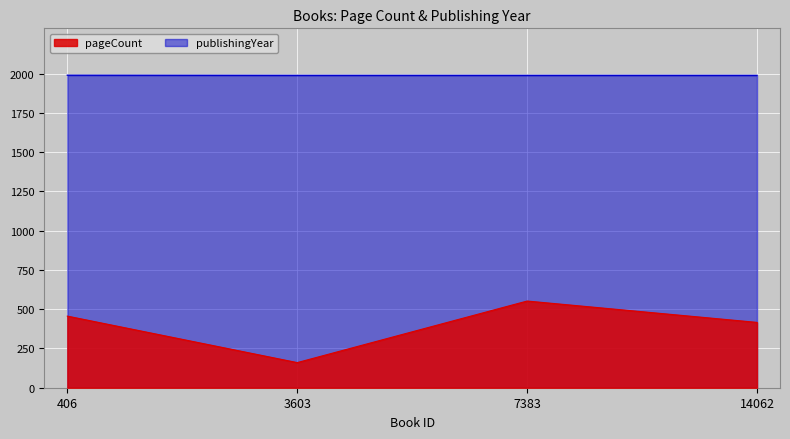

The pageCount series shows 96 at 3603. True or false?

False